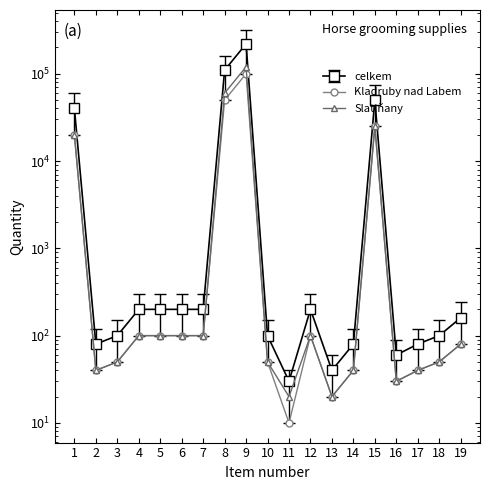

Which series changed the most between 4 and 19?

celkem